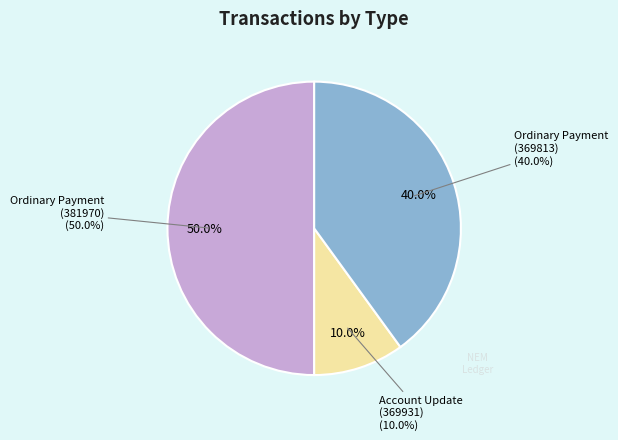

Rank the categories by value from highest to lowest.

Ordinary Payment (381970), Ordinary Payment (369813), Account Update (369931)